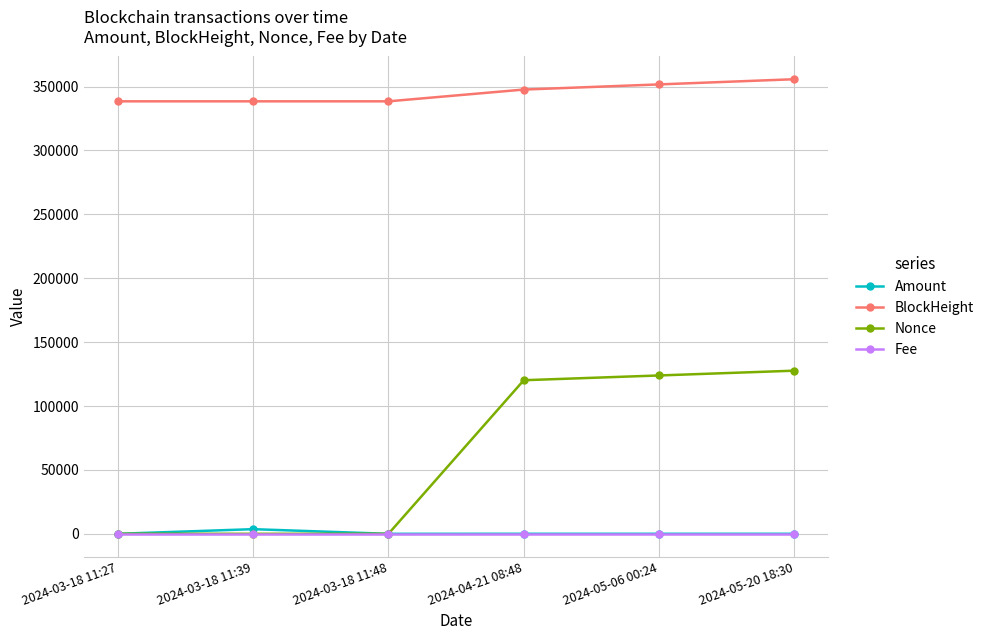

What is the label of the 4th point from the left?

2024-04-21 08:48